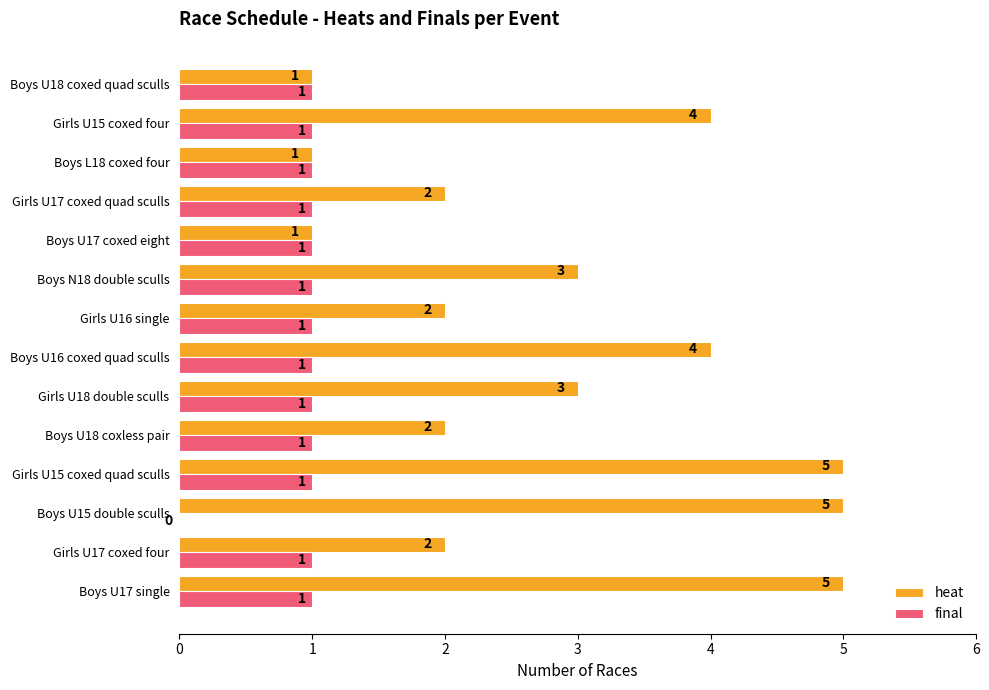

Which series has the largest total across all categories?

heat